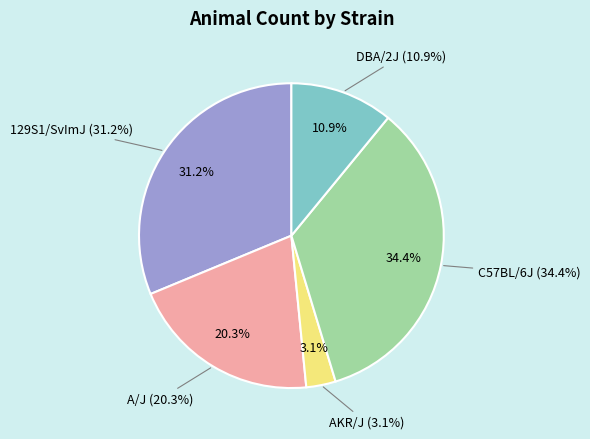

Rank the categories by value from lowest to highest.

AKR/J, DBA/2J, A/J, 129S1/SvImJ, C57BL/6J